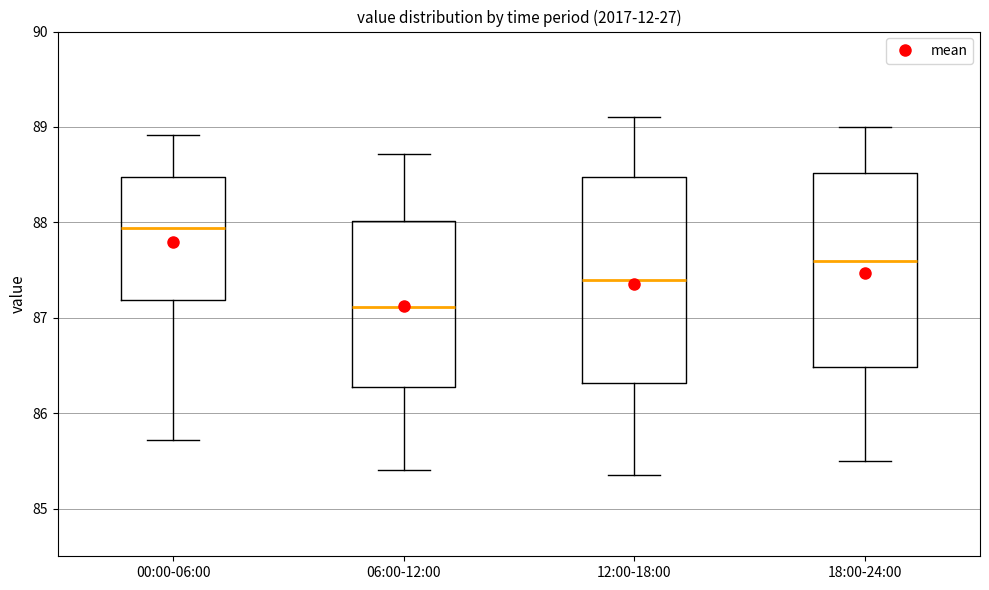

Comparing the boxes themselves (not the whiskers), which one is the tallest?

12:00-18:00